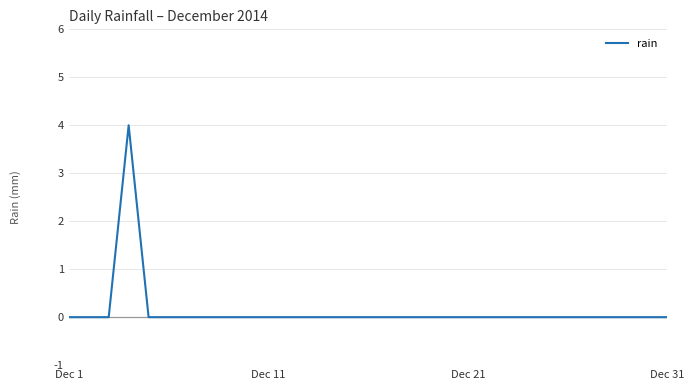

What is the maximum value shown in the chart?

4